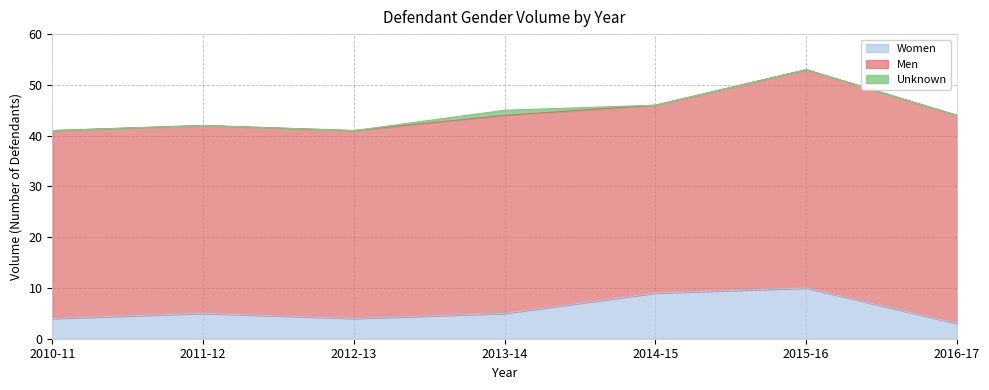

Reading left to right, list all the values displayed in this chart.

Women: 2010-11=4	2011-12=5	2012-13=4	2013-14=5	2014-15=9	2015-16=10	2016-17=3
Men: 2010-11=37	2011-12=37	2012-13=37	2013-14=39	2014-15=37	2015-16=43	2016-17=41
Unknown: 2010-11=0	2011-12=0	2012-13=0	2013-14=1	2014-15=0	2015-16=0	2016-17=0